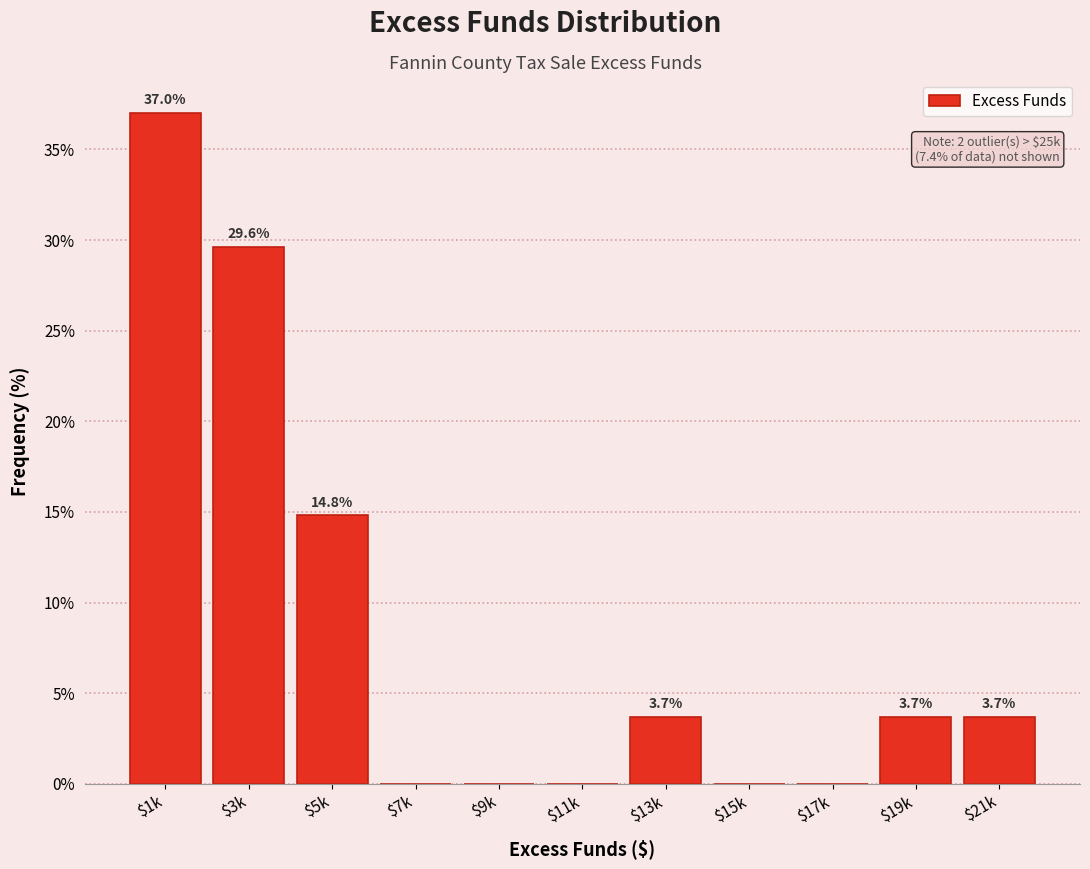

The chart shows a value of 3.7 at $13k. True or false?

True